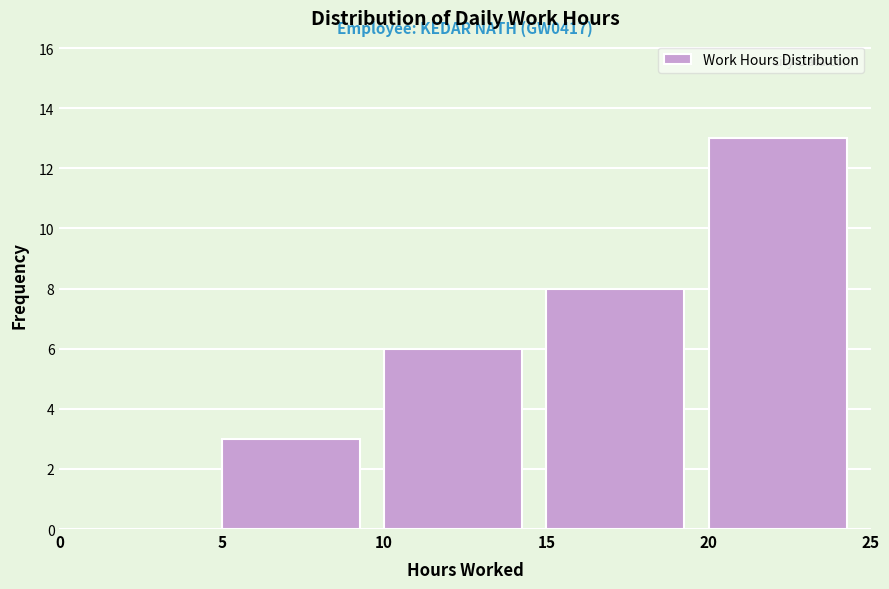

Which range on the x-axis has the tallest bar?

20 to 25